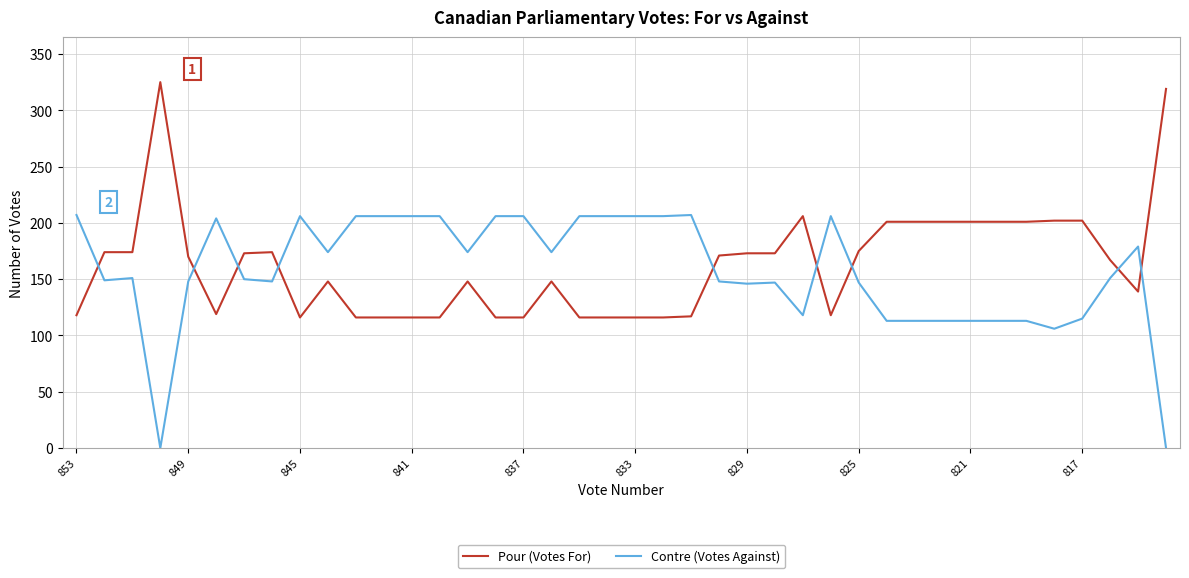

What is the average value of the Pour (Votes For) series?

163